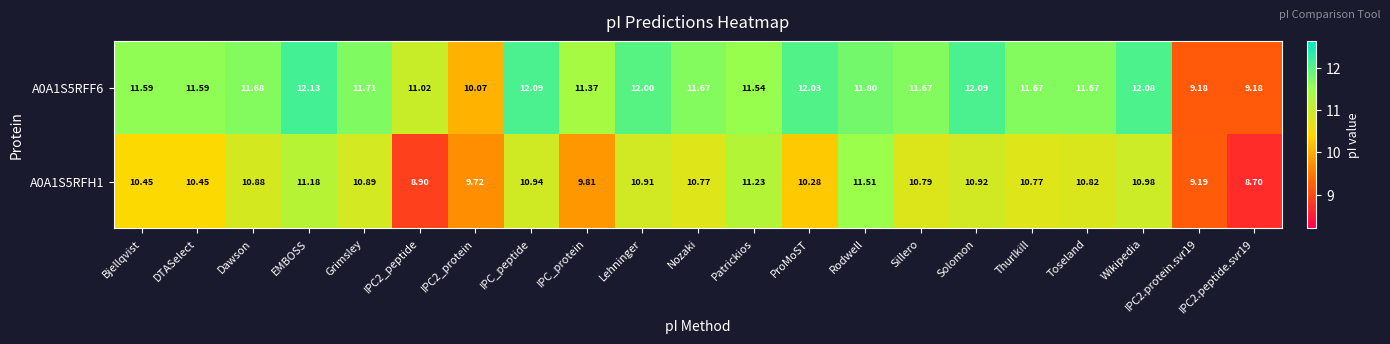

Is the value of A0A1S5RFH1 at Wikipedia greater than the value of A0A1S5RFF6 at IPC_peptide?

No